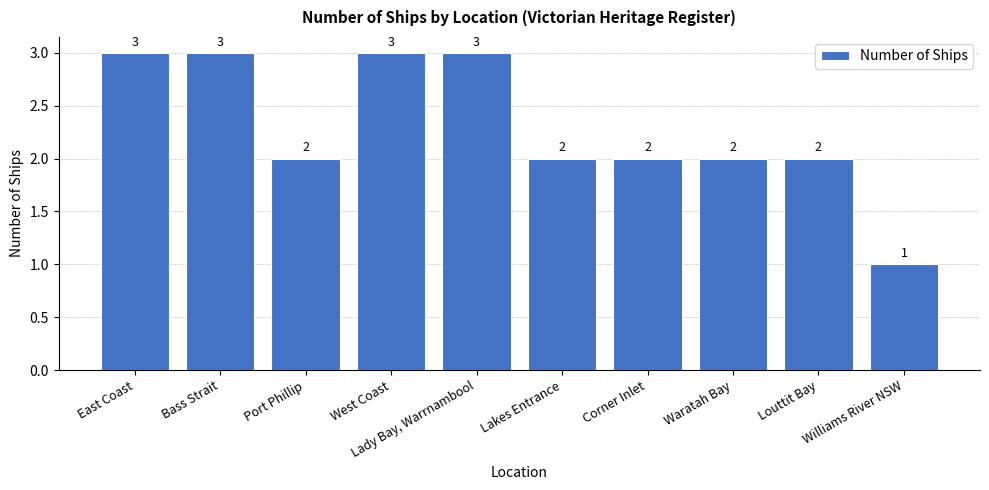

What is the value of the 4th bar from the left?

3